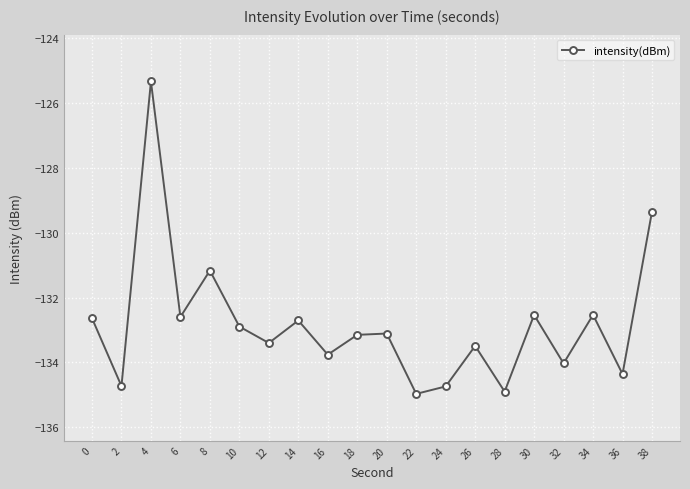

What is the maximum value shown in the chart?

-125.3